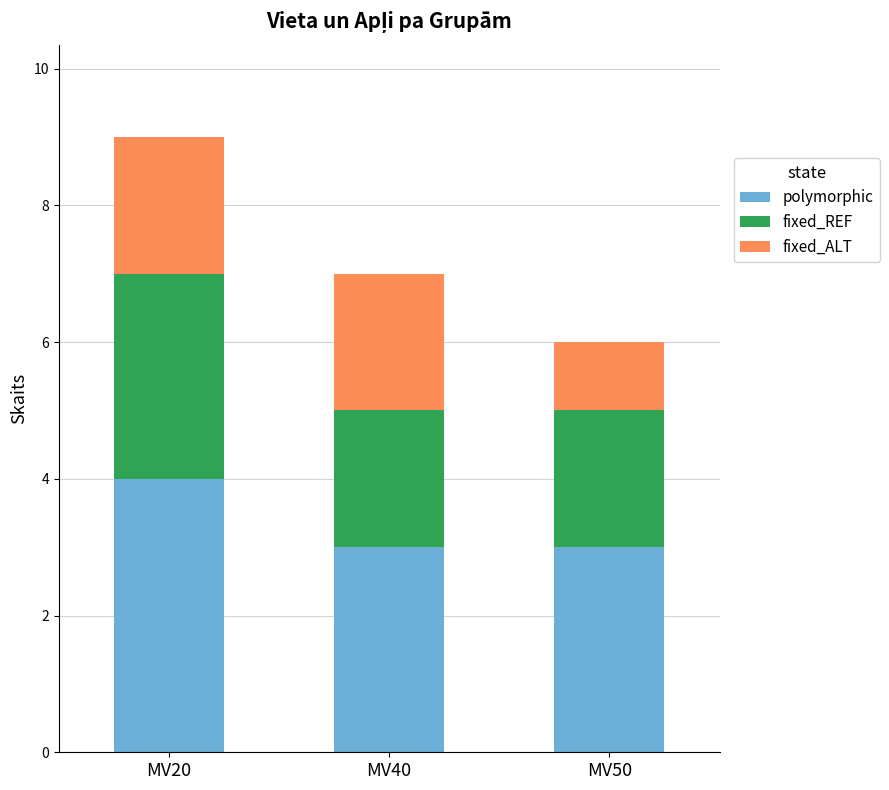

Is it true that polymorphic equals 4 at MV20?

True